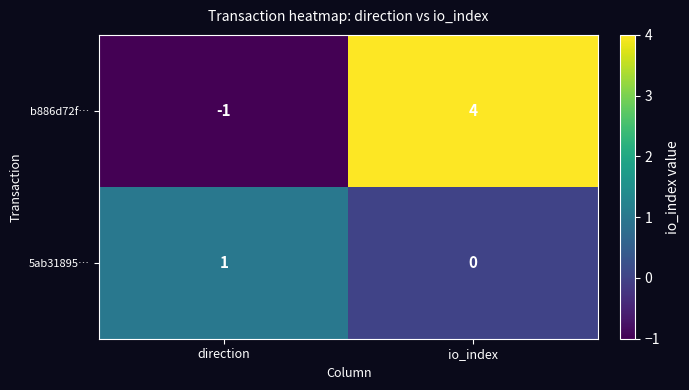

At which label is 5ab31895… closest to 0?

io_index